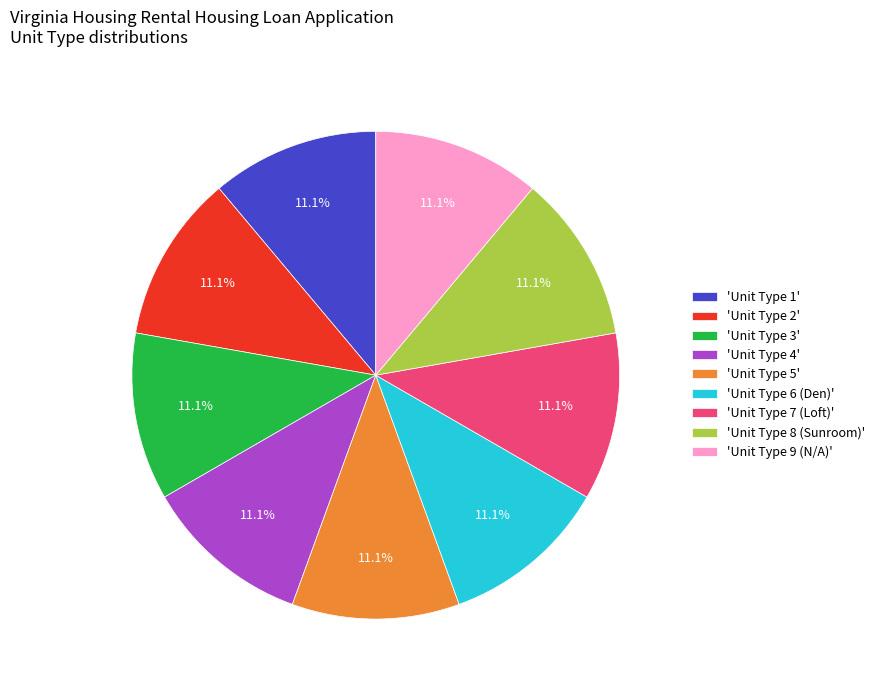

What is the ratio of the value at 'Unit Type 8 (Sunroom)' to the value at 'Unit Type 5'?

1.0